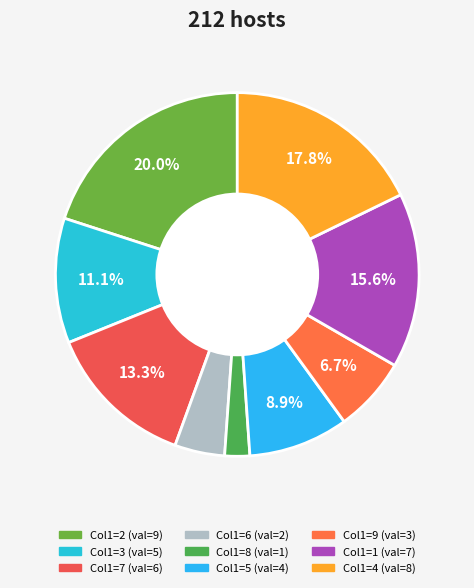

What is the smallest slice in the pie chart?

1